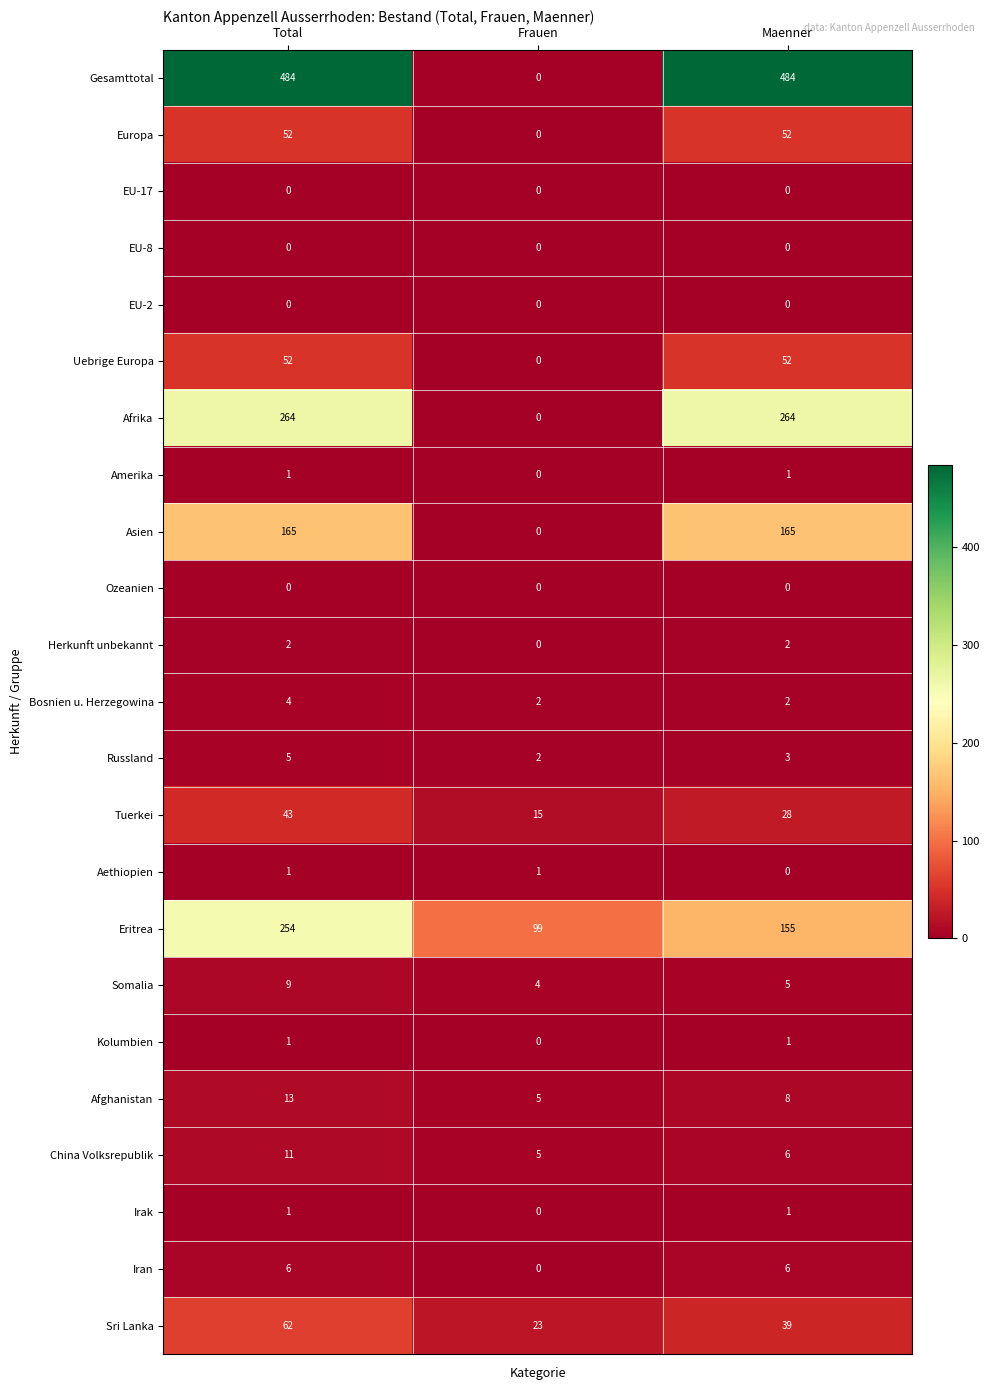

What is the highest value of the Eritrea series?

254